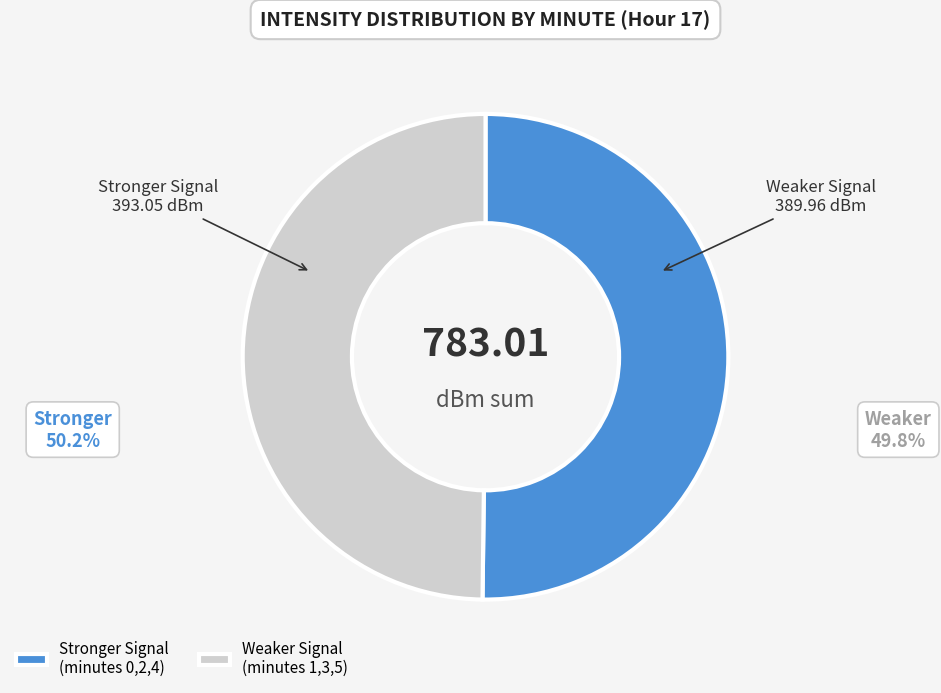

What is the ratio of the value at Stronger Signal (minutes 0,2,4) to the value at Weaker Signal (minutes 1,3,5)?

1.0